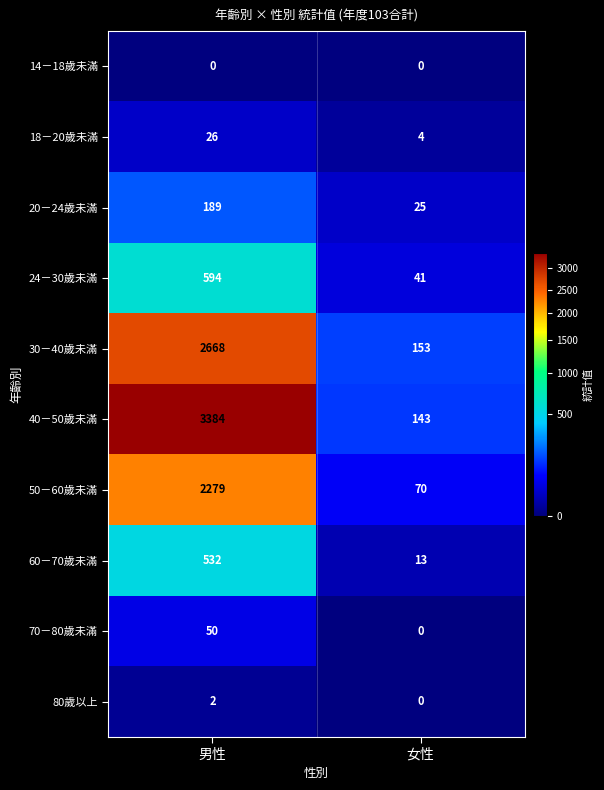

Read the 60－70歲未滿 value at 男性, to the nearest 50.

550